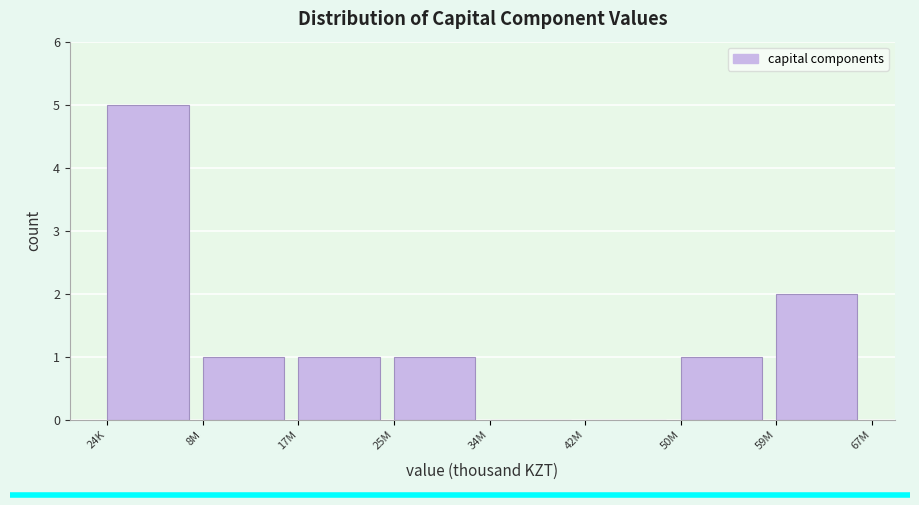

Reading left to right, extract all data points from this chart.

24K=5	8M=1	17M=1	25M=1	34M=0	42M=0	50M=1	59M=2